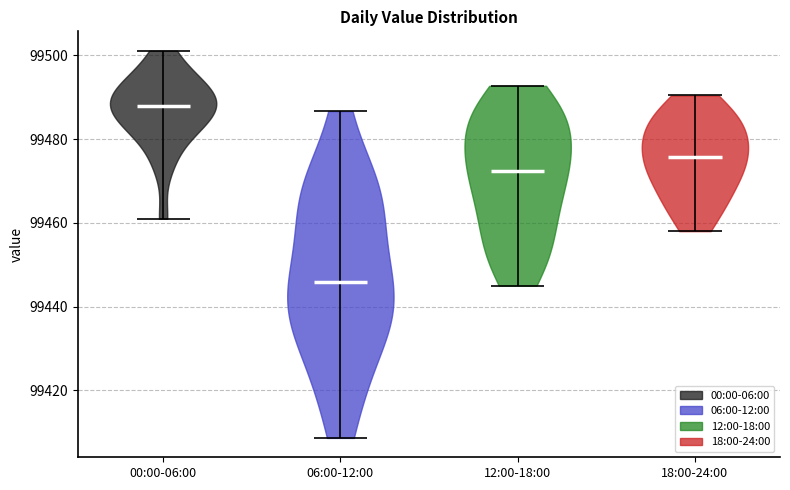

Which violin has the highest median line?

00:00-06:00